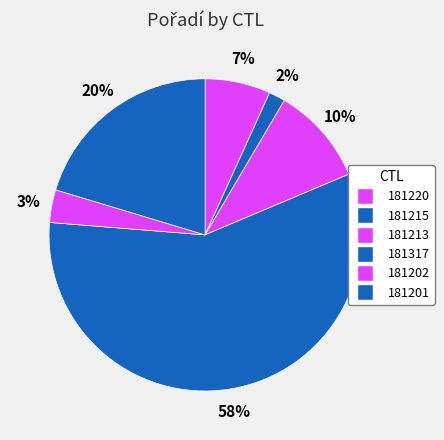

The 181317 slice represents 65% of the pie. True or false?

False